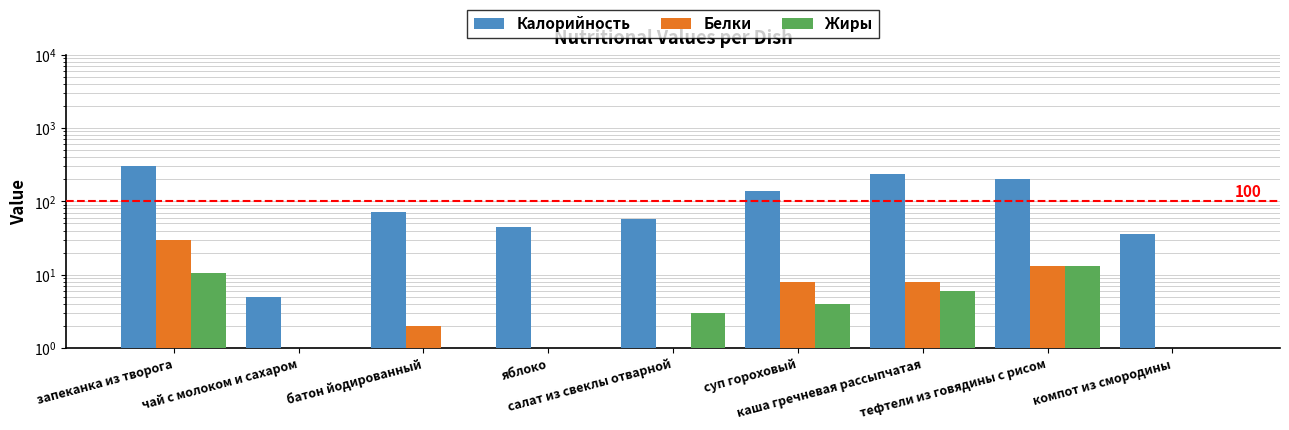

Count the number of data series in this chart.

3